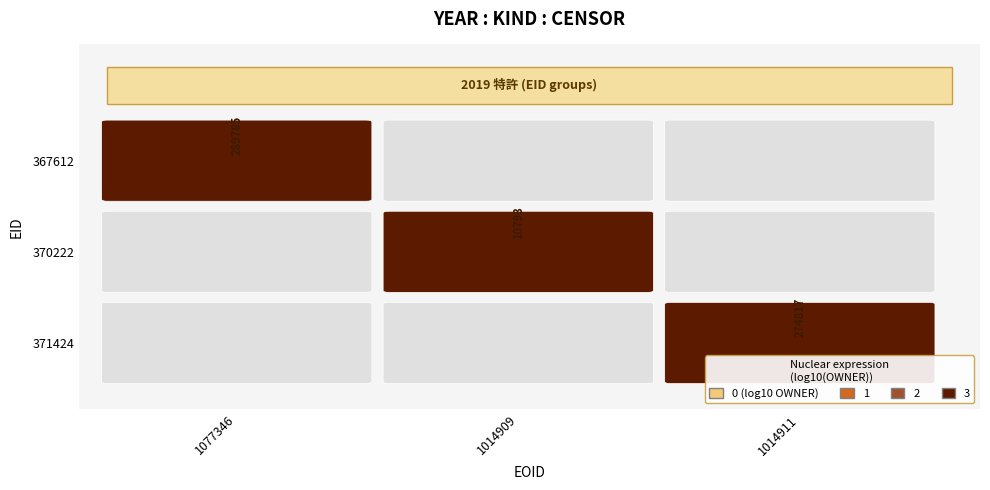

The 370222 series shows 5507 at 0. True or false?

False